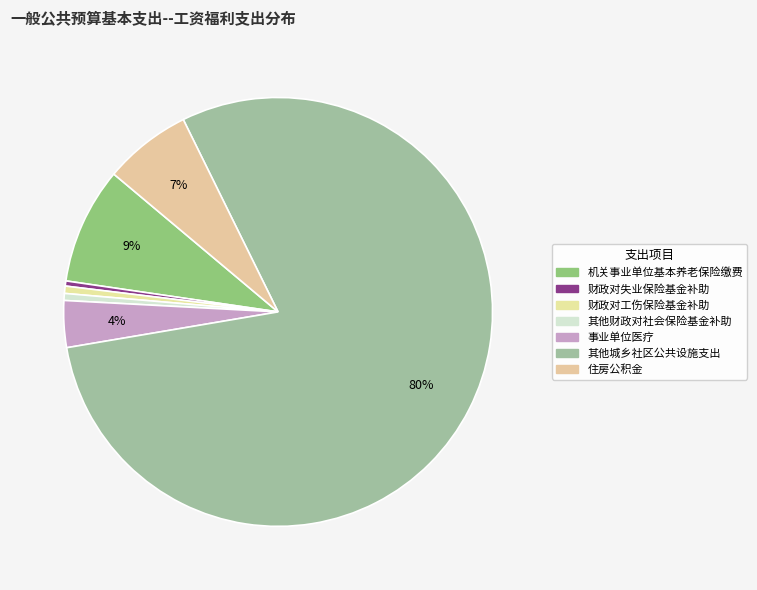

How many segments does this pie chart have?

7